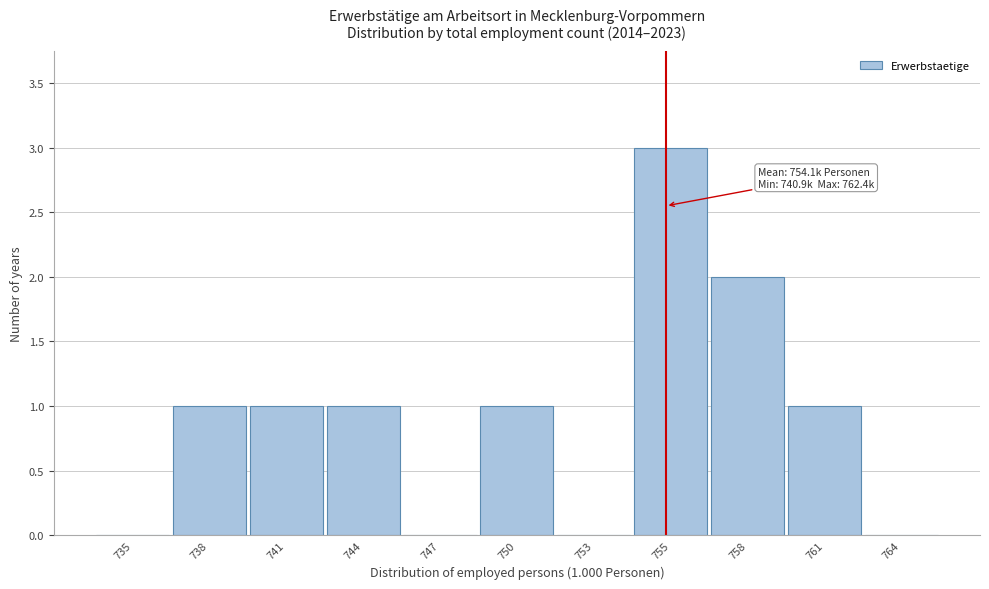

Reading right to left, extract all data points from this chart.

764=0	761=1	758=2	755=3	753=0	750=1	747=0	744=1	741=1	738=1	735=0